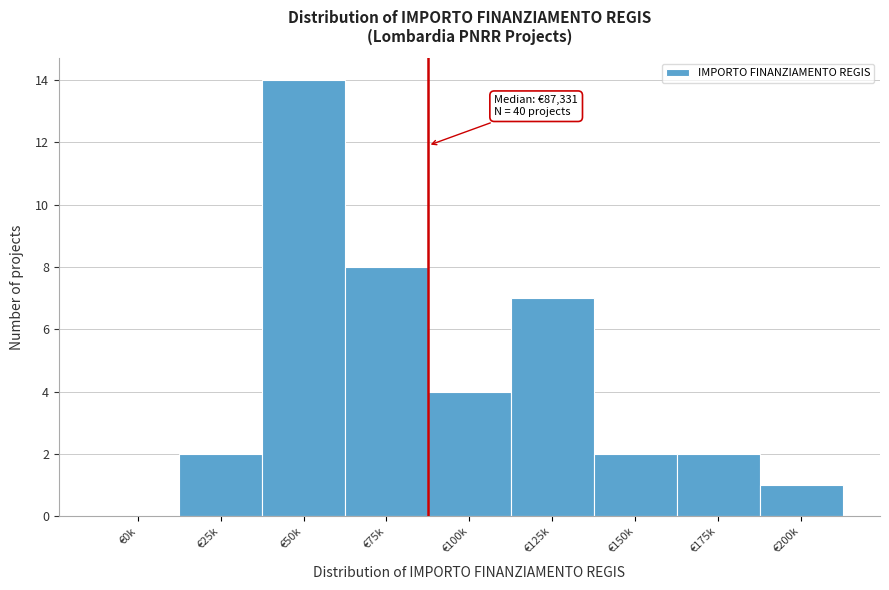

Reading left to right, what are all the values shown in this chart?

€0k=0	€25k=2	€50k=14	€75k=8	€100k=4	€125k=7	€150k=2	€175k=2	€200k=1